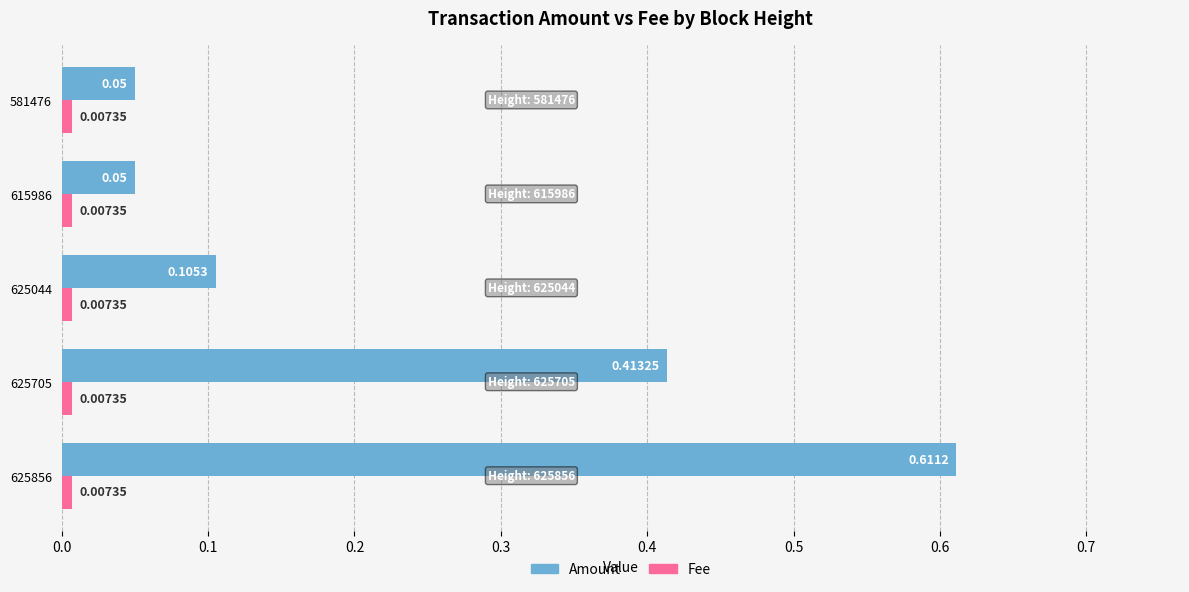

What is the sum of all Amount values?

1.2